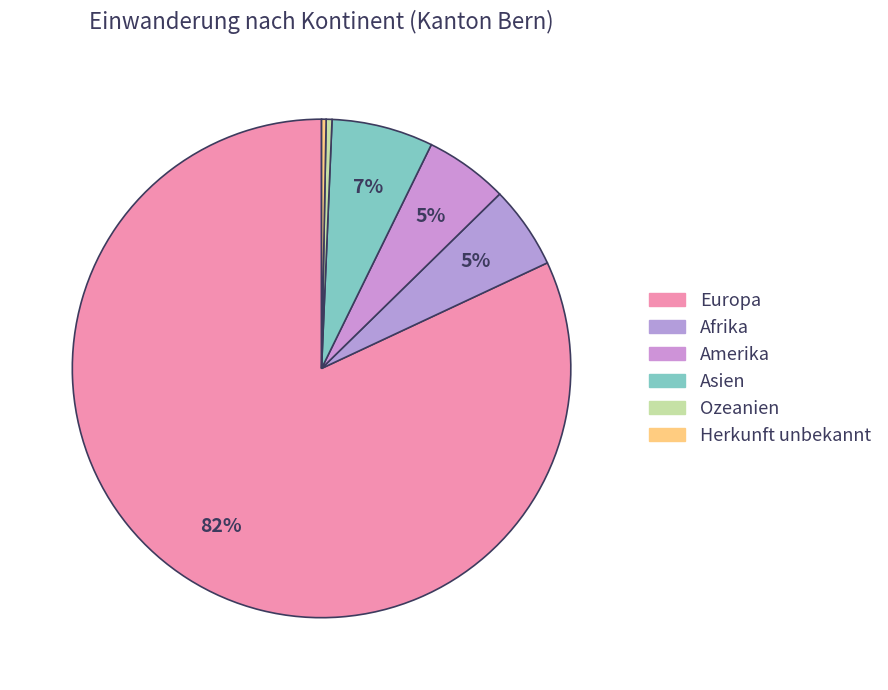

To the nearest percent, what portion does Afrika represent?

5%